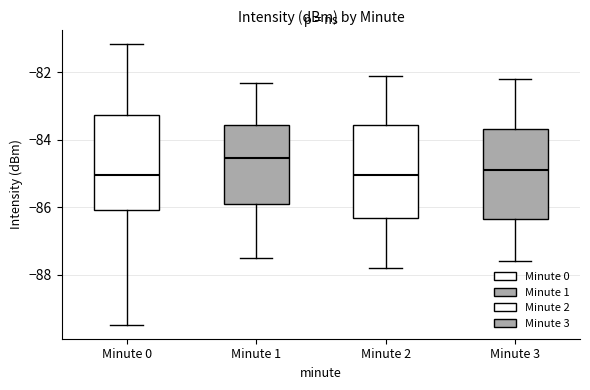

Where does the median line of the box for Minute 1 sit on the y-axis? The values are not printed on the chart, so give them approximately, as read against the axis.

-84.6